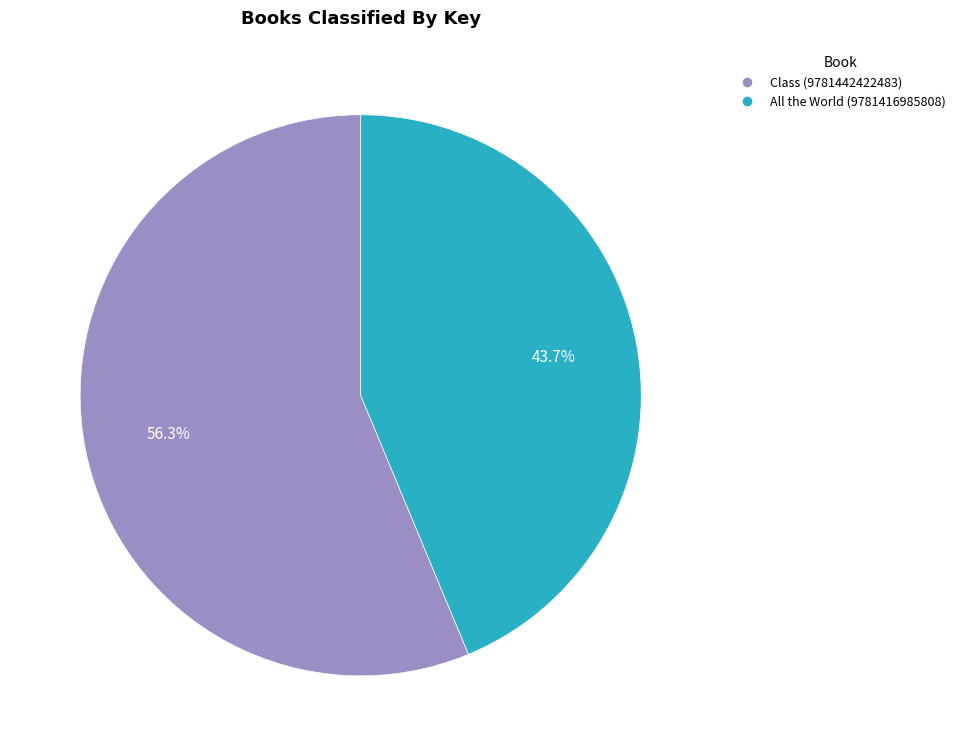

Which slice represents more than half of the pie?

Class (9781442422483)